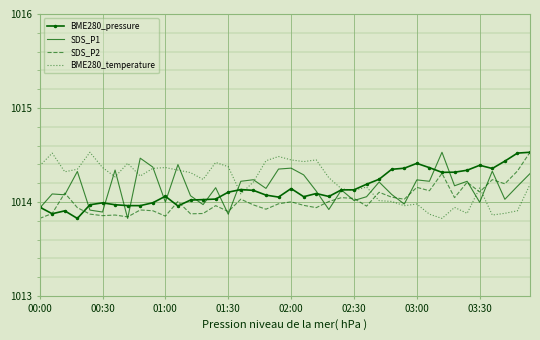

What are all the series names shown in the legend?

BME280_pressure, SDS_P1, SDS_P2, BME280_temperature